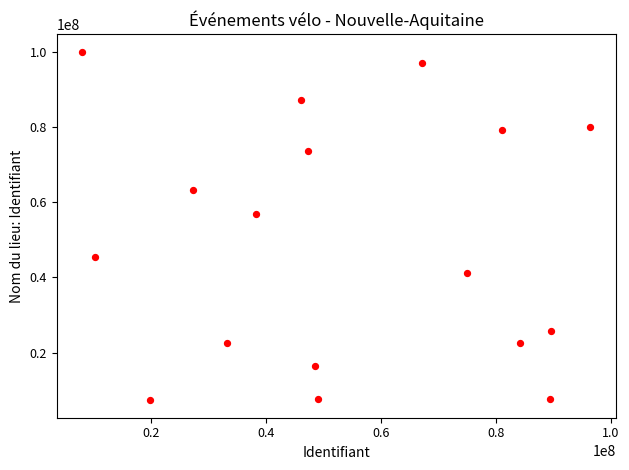

What Y value in the scatter plot is closest to 53684728?

56960665